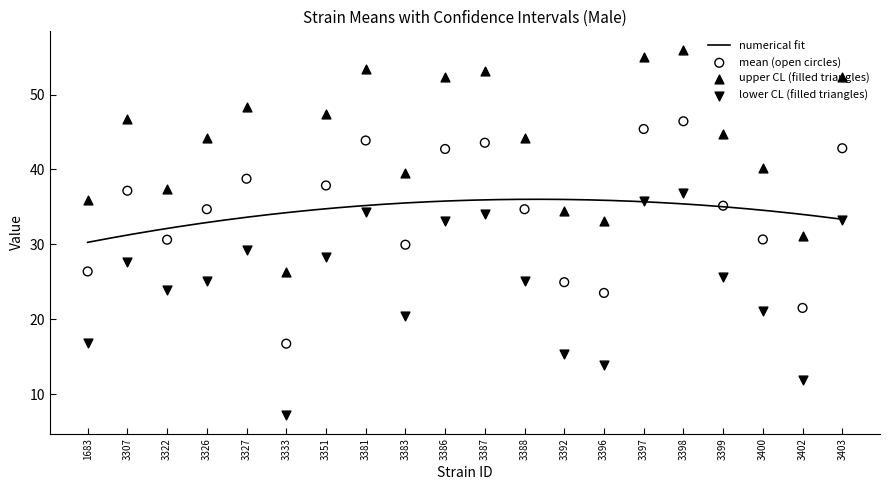

At how many categories does at least one series exceed 18?

20